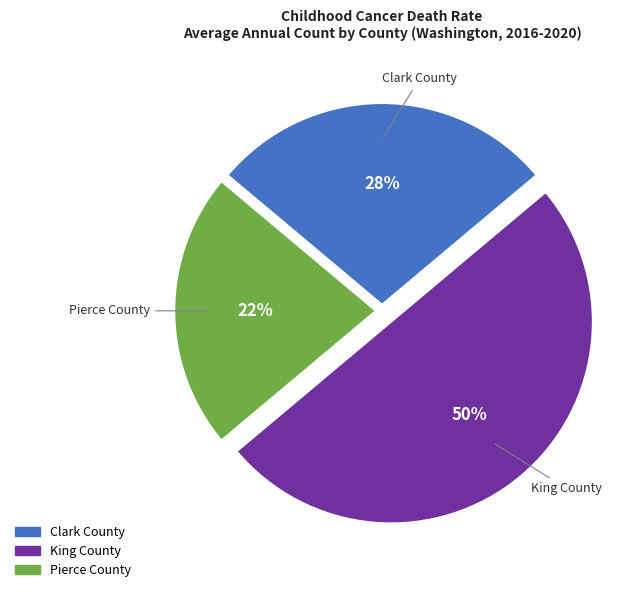

To the nearest percent, what is the difference between the largest and smallest slice percentages?

28%